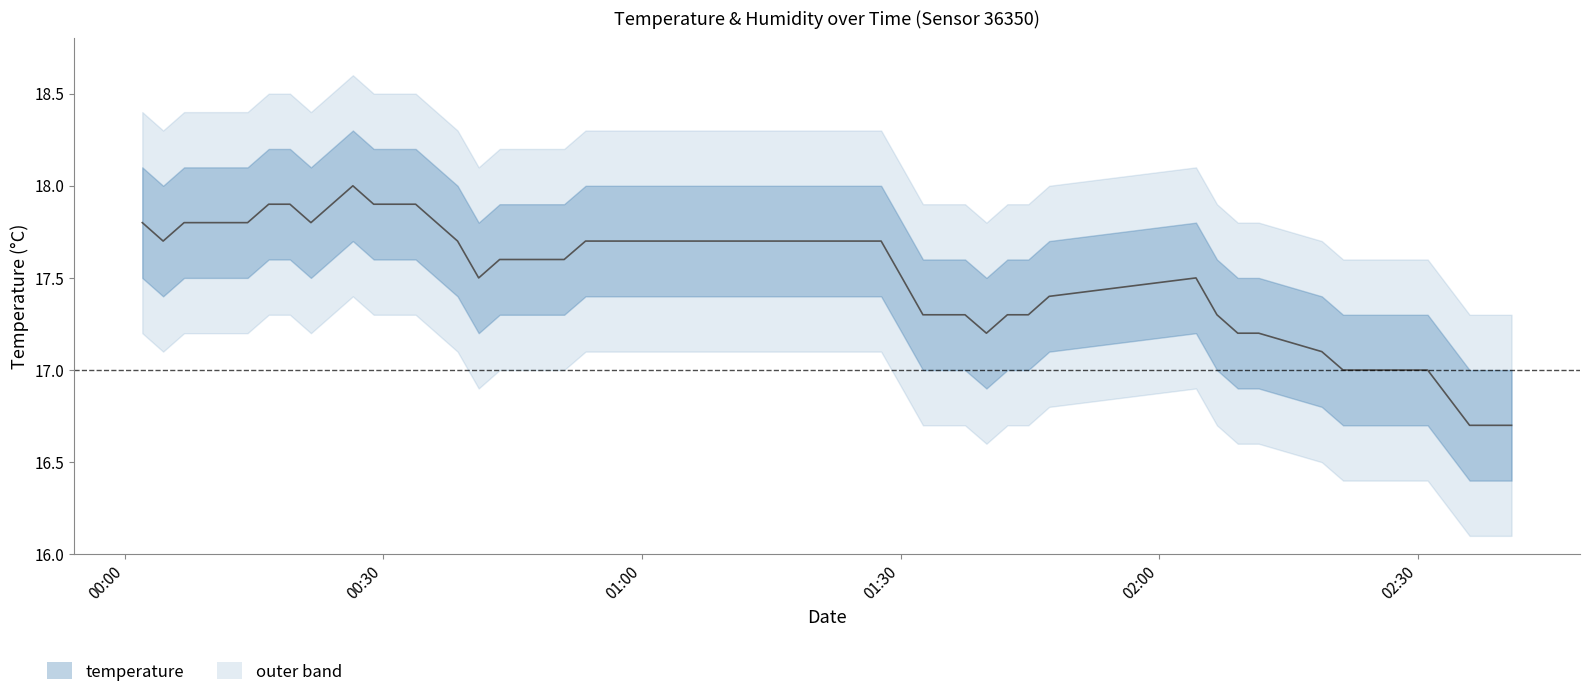

Does the chart have visible grid lines?

No